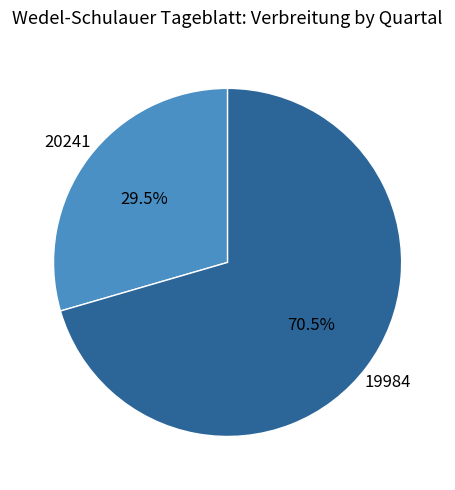

Rank the categories by value from highest to lowest.

19984, 20241